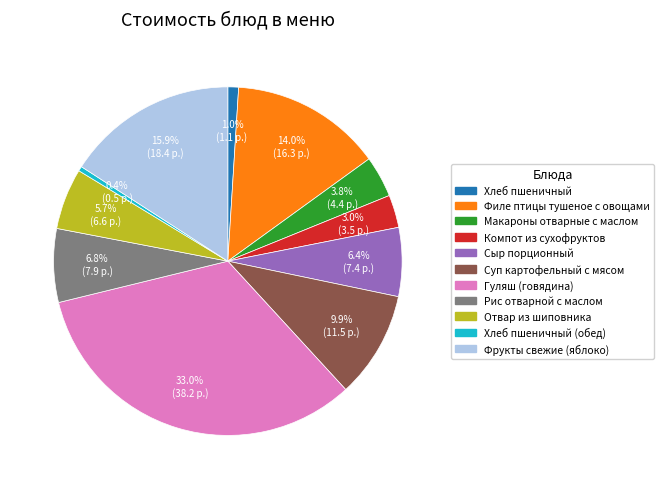

How many slices are in this pie chart?

11